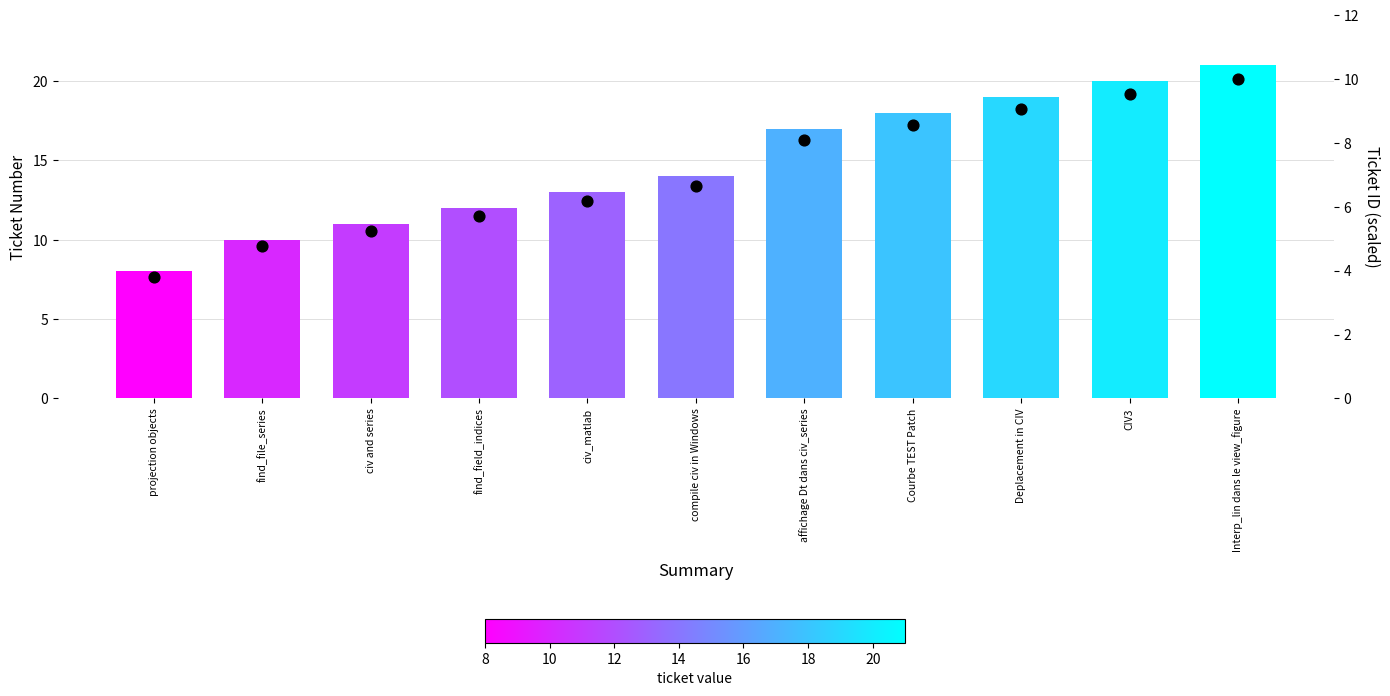

At how many categories does at least one series exceed 4?

11